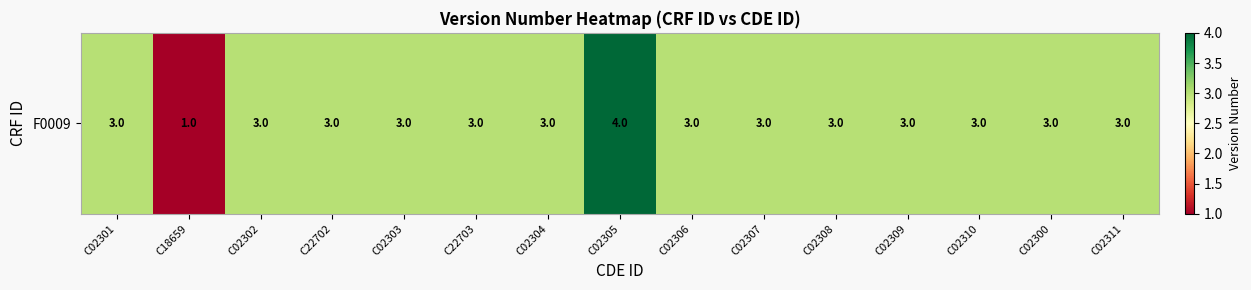

What value does the data have at C02306?

3